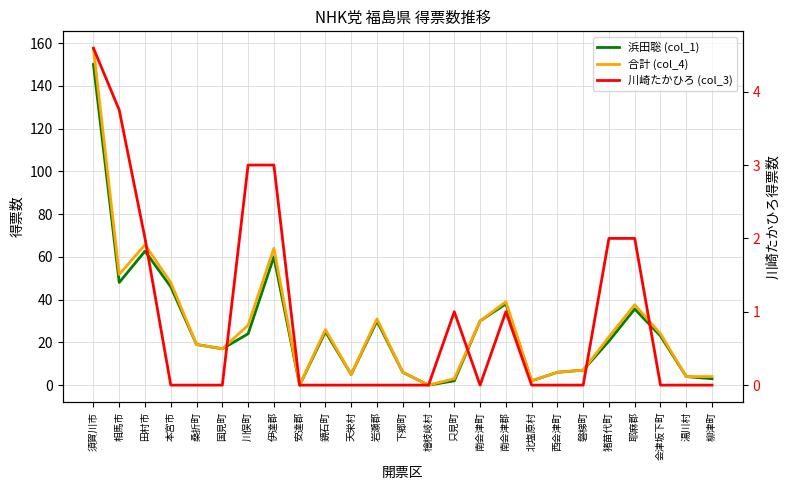

True or false: 浜田聡 (col_1) and 合計 (col_4) cross at least once.

False